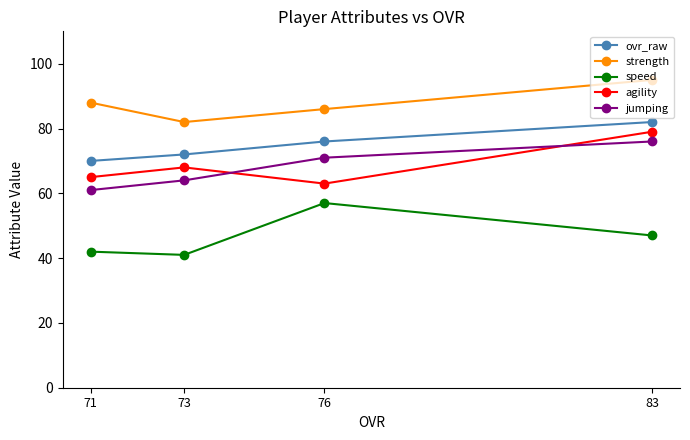

How many lines are shown in the chart?

5